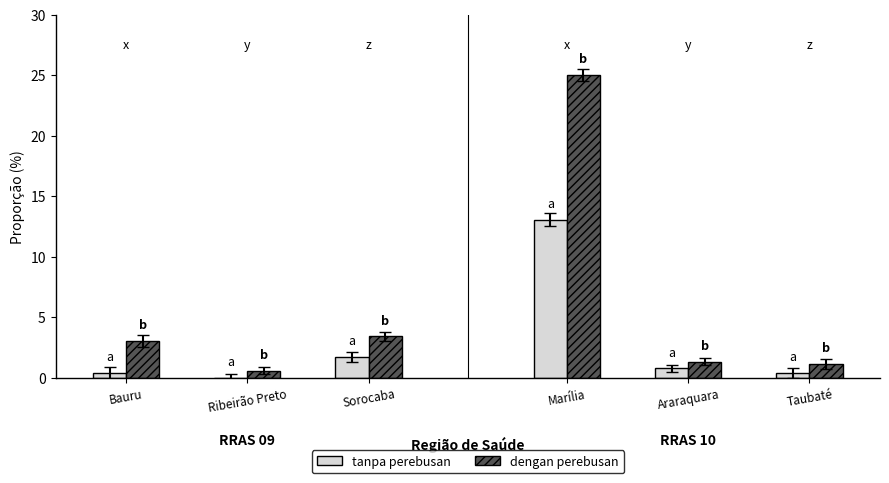

What are all the series names shown in the legend?

tanpa perebusan, dengan perebusan